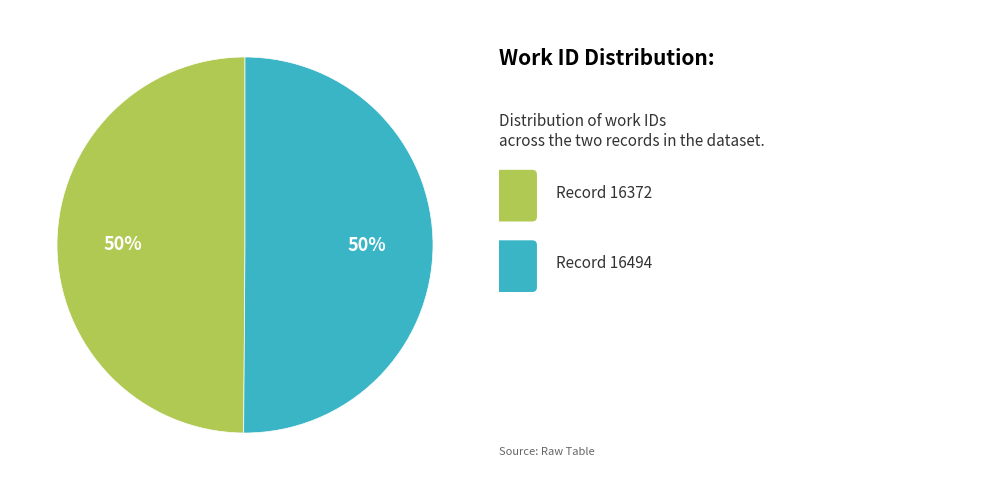

How many slices are in this pie chart?

2